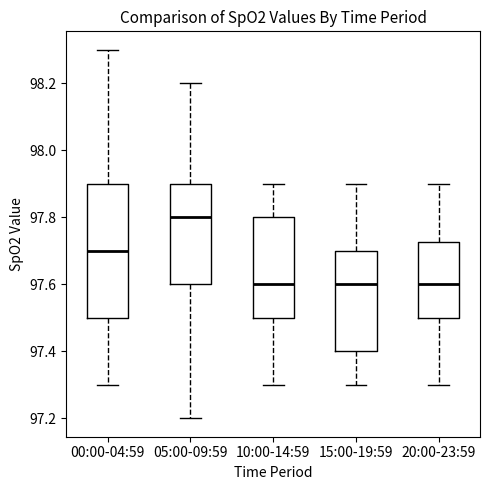

Reading left to right, transcribe this box plot: for each box, give where its median line is, the range the box spans, and where its two whiskers end, as read against the y-axis. The values are not printed on the chart, so give them approximately, as read against the axis.

00:00-04:59: median 97.70, box 97.50 to 97.90, whiskers 97.30 to 98.30
05:00-09:59: median 97.80, box 97.60 to 97.90, whiskers 97.20 to 98.20
10:00-14:59: median 97.60, box 97.50 to 97.80, whiskers 97.30 to 97.90
15:00-19:59: median 97.60, box 97.40 to 97.70, whiskers 97.30 to 97.90
20:00-23:59: median 97.60, box 97.50 to 97.72, whiskers 97.30 to 97.90